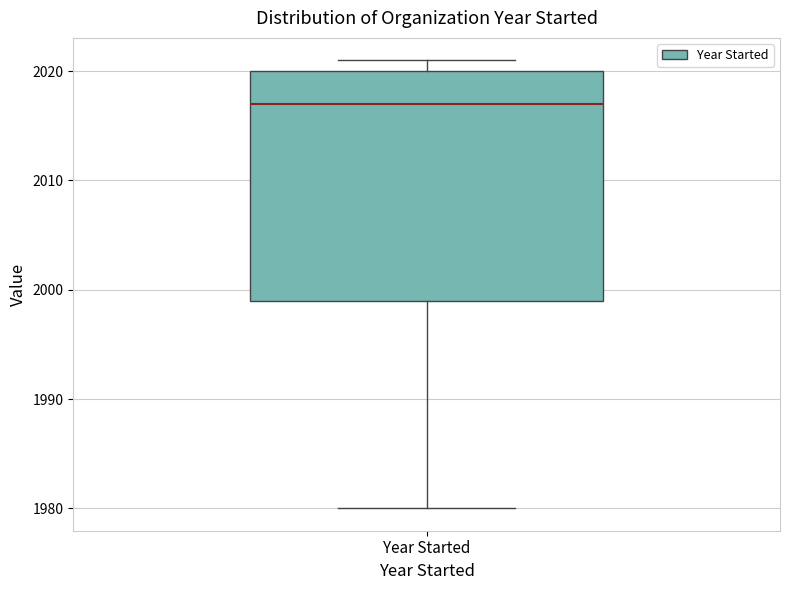

Transcribe this box plot: give where the median line is, the range the box spans, and where the two whiskers end, as read against the y-axis. The values are not printed on the chart, so give them approximately, as read against the axis.

median 2017, box 1999 to 2020, whiskers 1980 to 2021